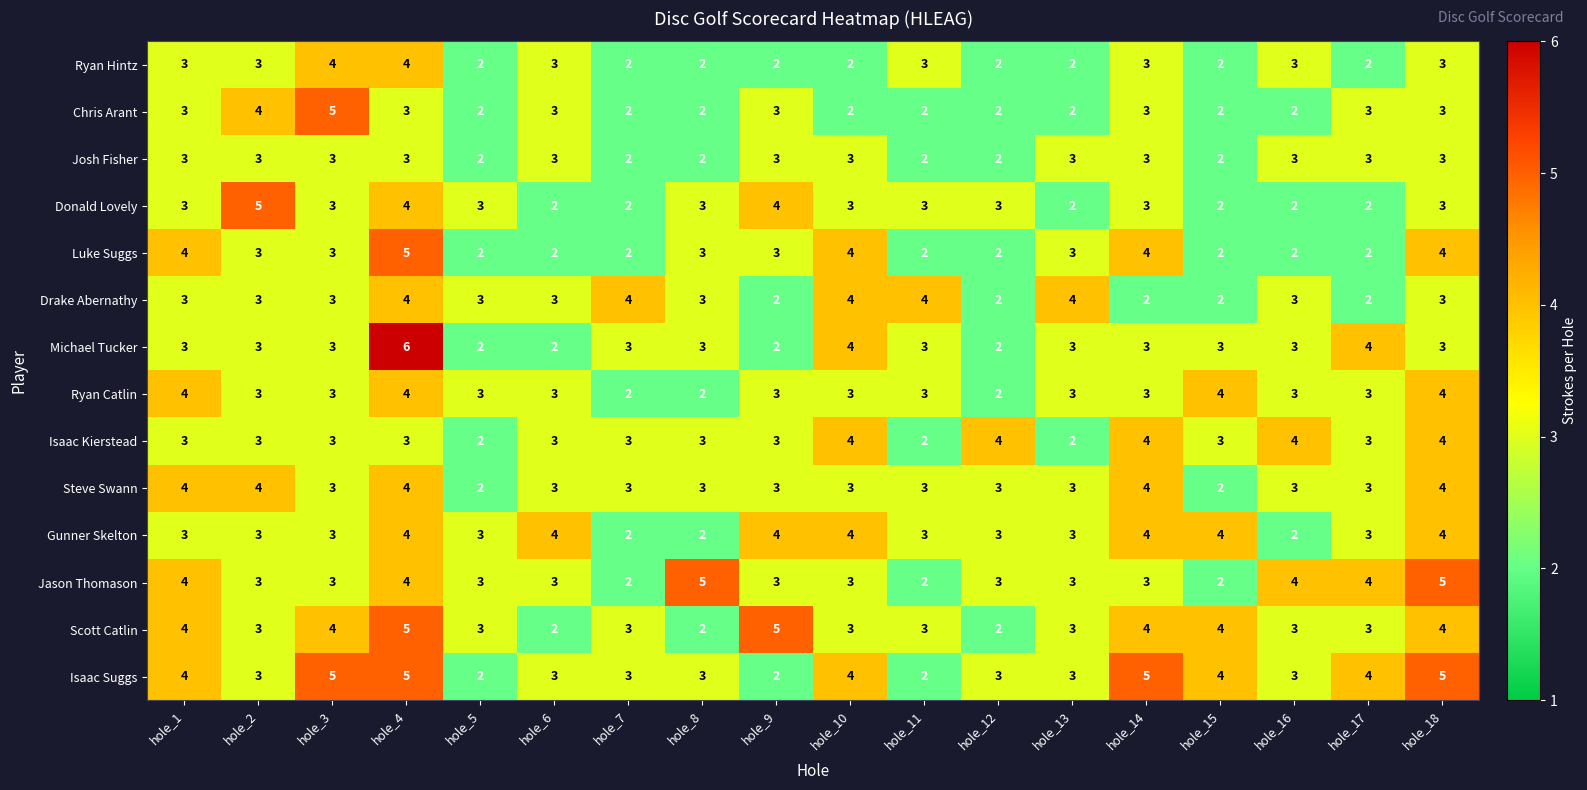

Which label corresponds to the largest value in the chart?

hole_4